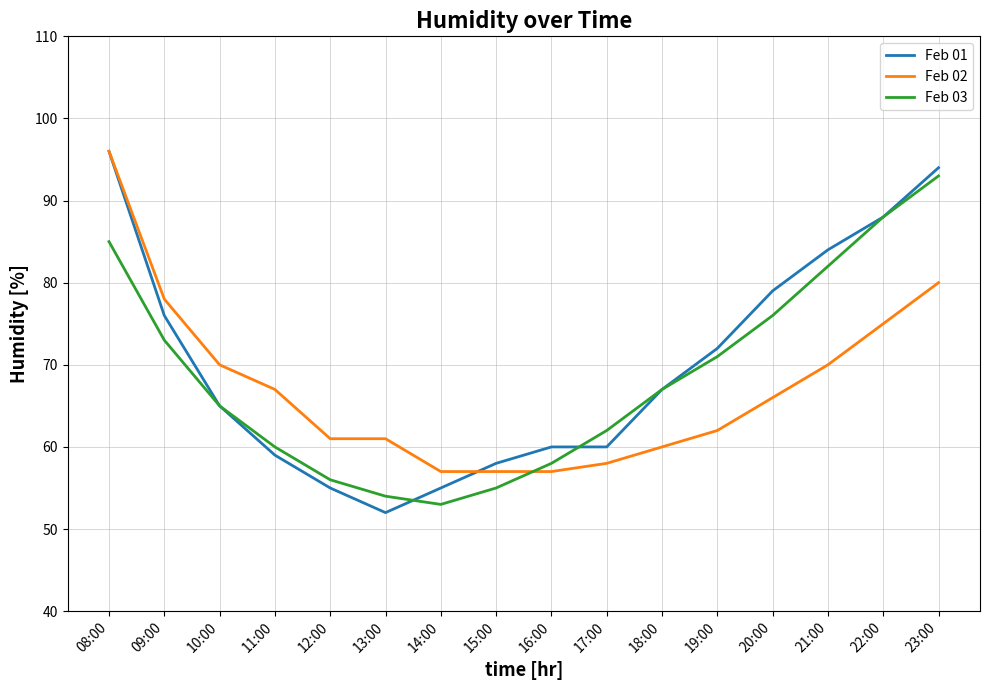

At which category is the sum across all series the highest?

08:00